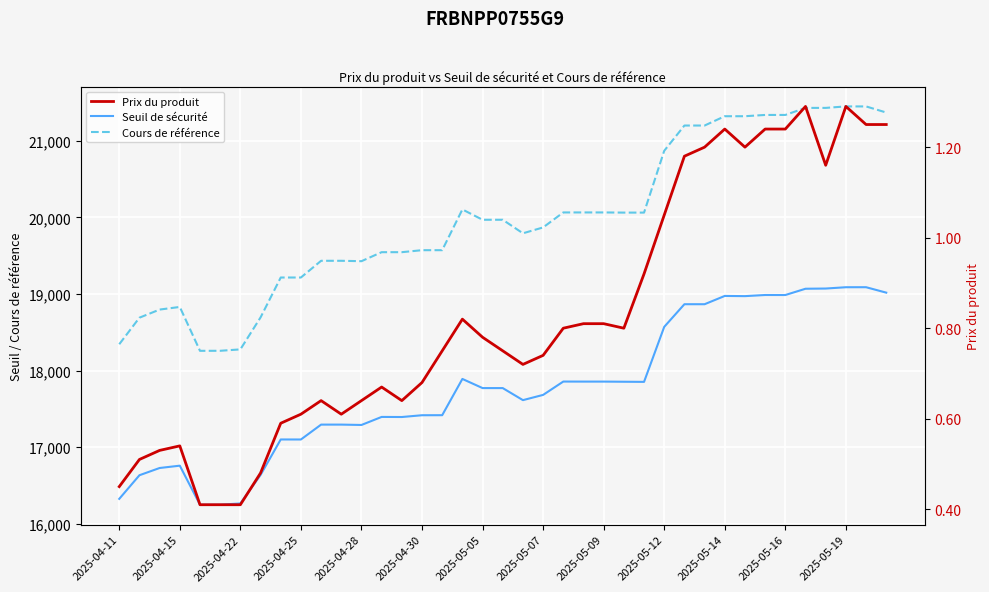

What is the value of the Prix du produit point at the 4th from the left?

0.5